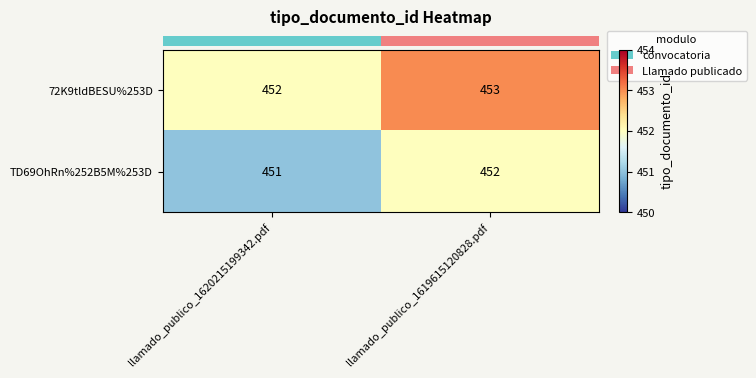

What is the approximate value of TD69OhRn%252B5M%253D at llamado_publico_1620215199342.pdf?

451